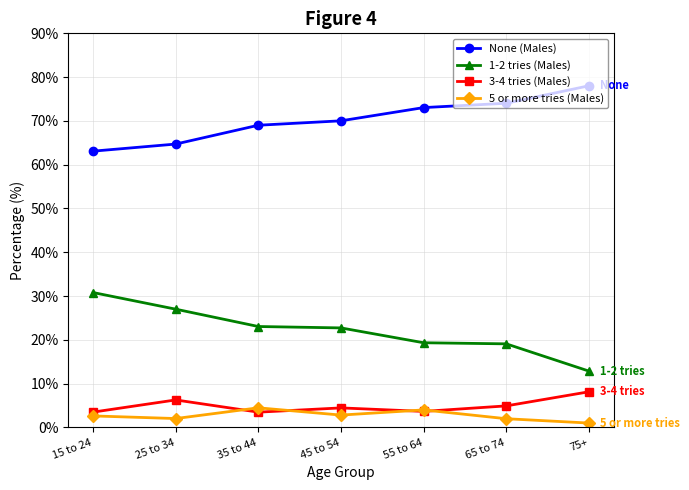

What is the total value across all series at 25 to 34?

100.0